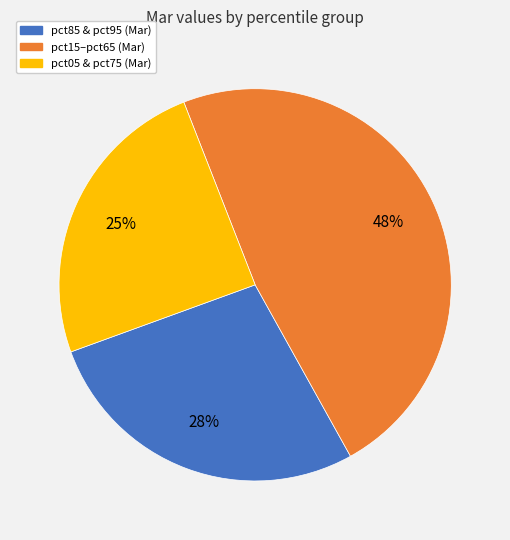

Is there any slice that represents more than half of the pie?

No